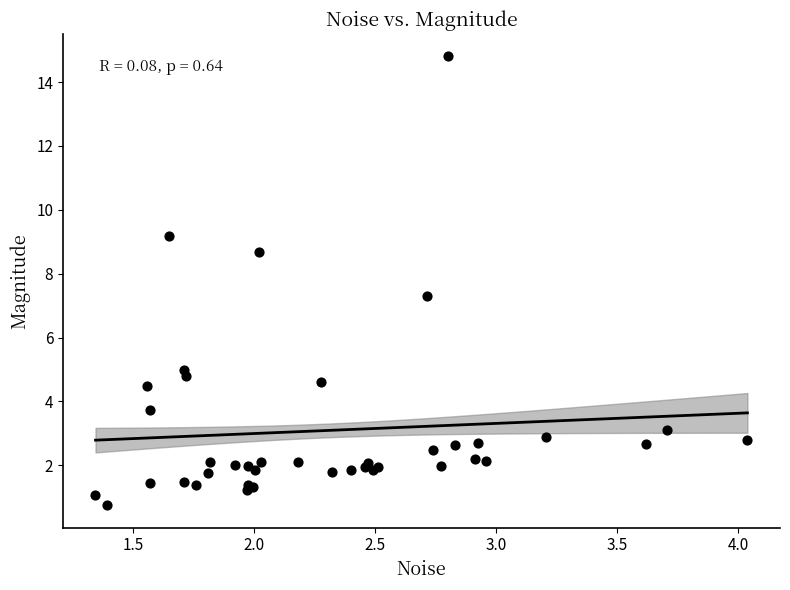

What Y value in the scatter plot is closest to 7?

7.3